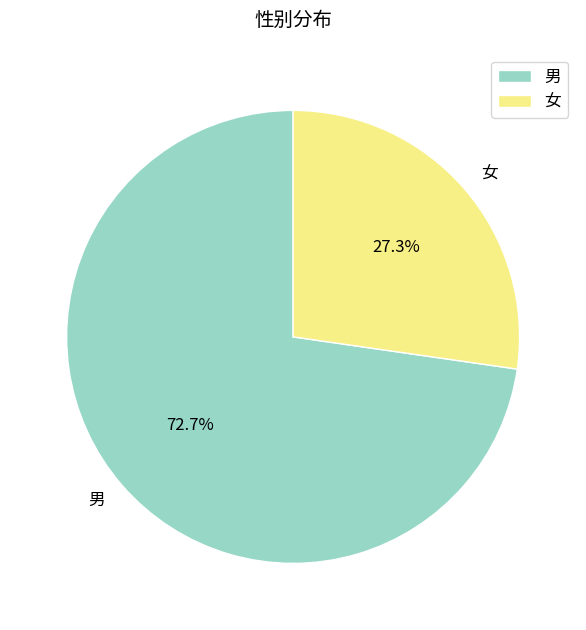

To the nearest percent, what percentage of the pie is 女?

27%